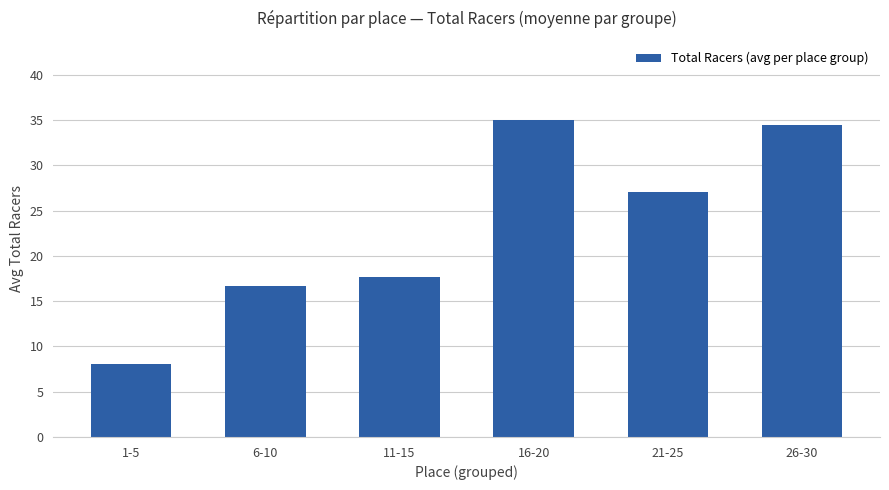

Does the chart contain stacked bars?

No